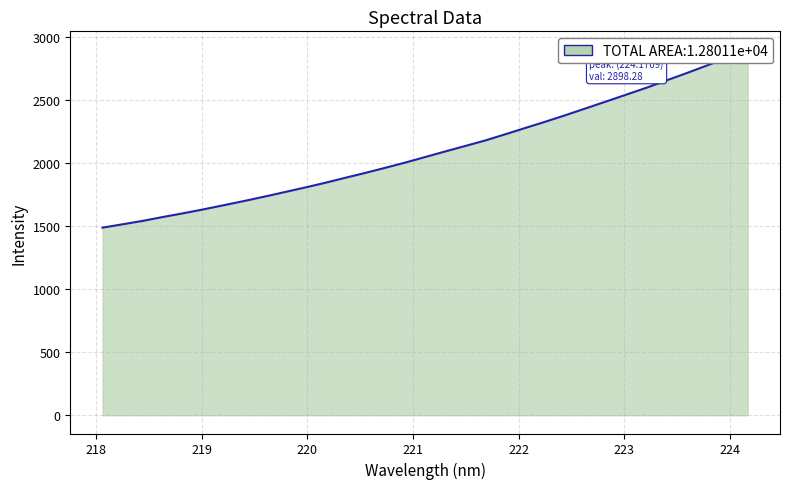

Approximately how many times larger is the value at 222.8355 compared to 223.7895?

0.9